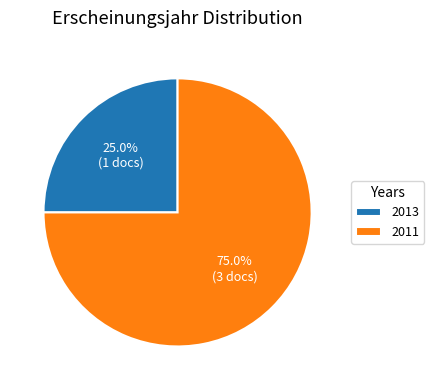

To the nearest percent, what is the combined percentage of 2013 and 2011?

100%